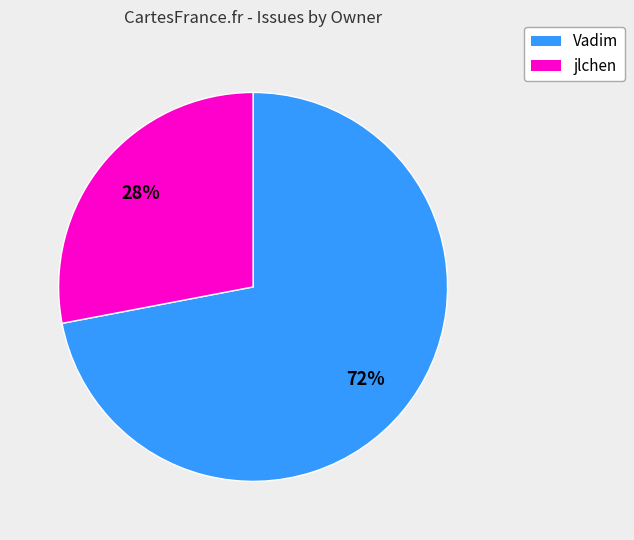

Which category has the smallest portion of the pie?

jlchen